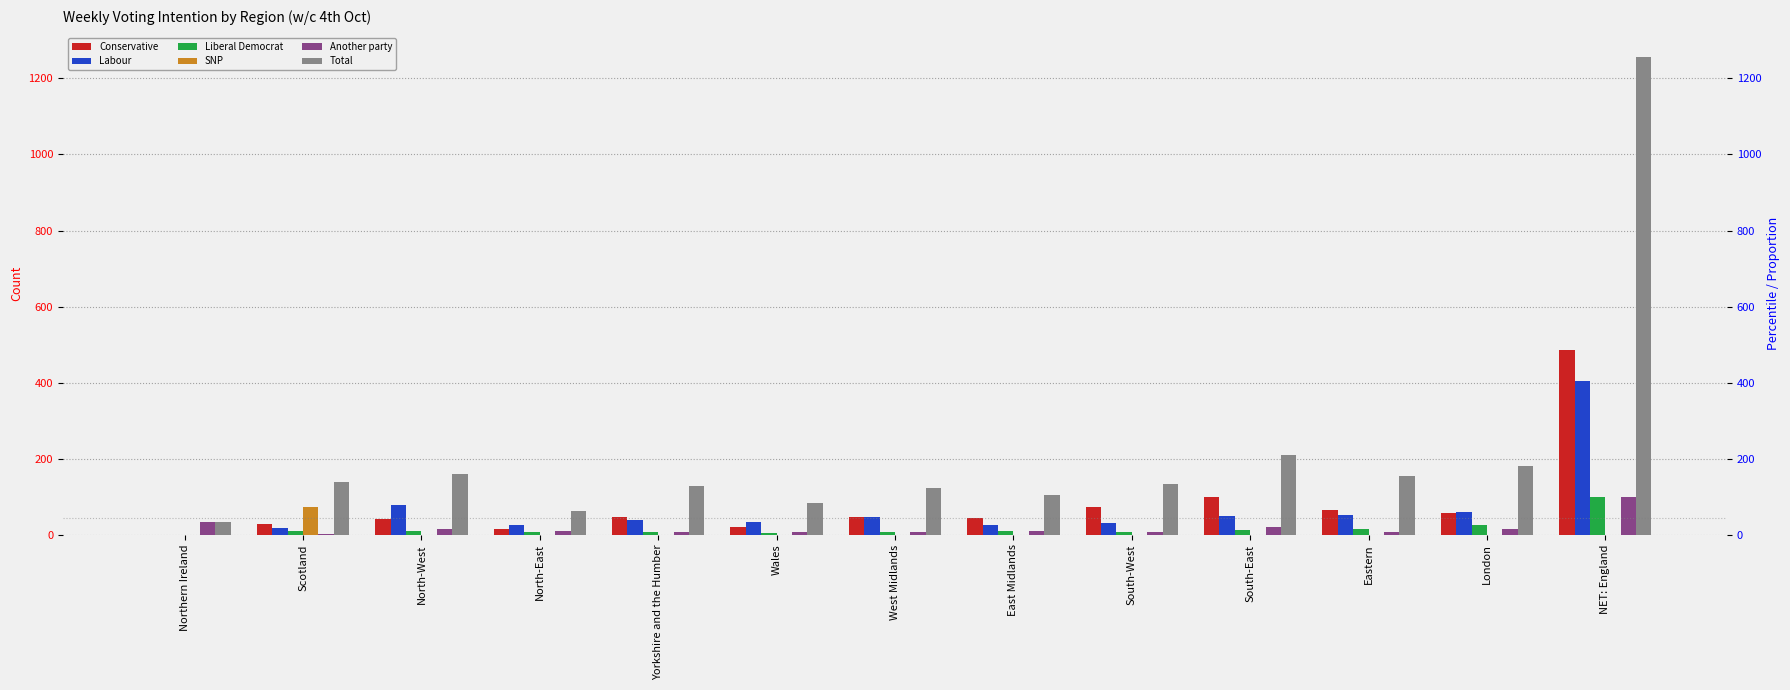

Is it true that Labour equals 46 at West Midlands?

True